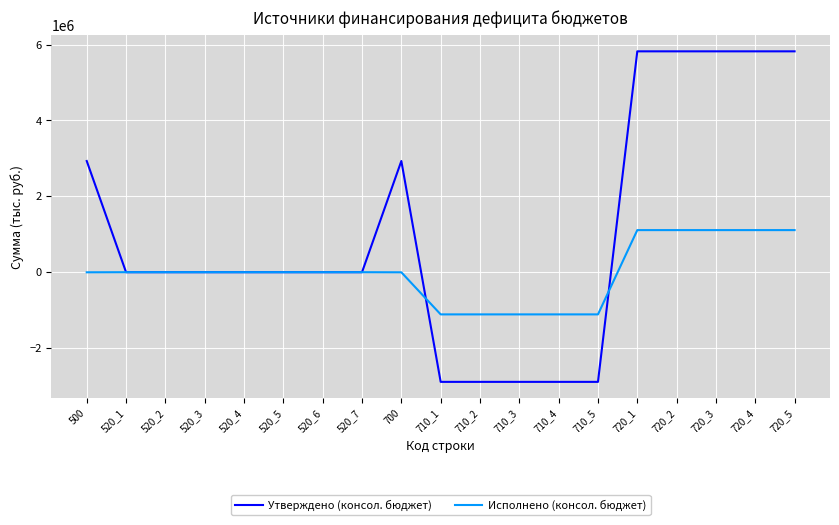

Which series changed the most between 520_1 and 720_4?

Утверждено (консол. бюджет)